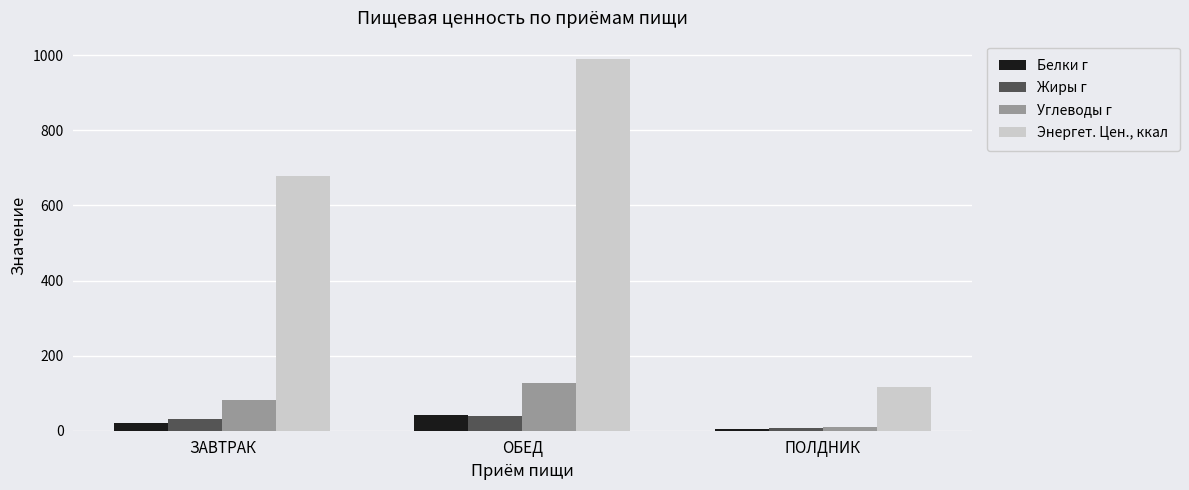

What is the label of the 1st bar from the left?

ЗАВТРАК